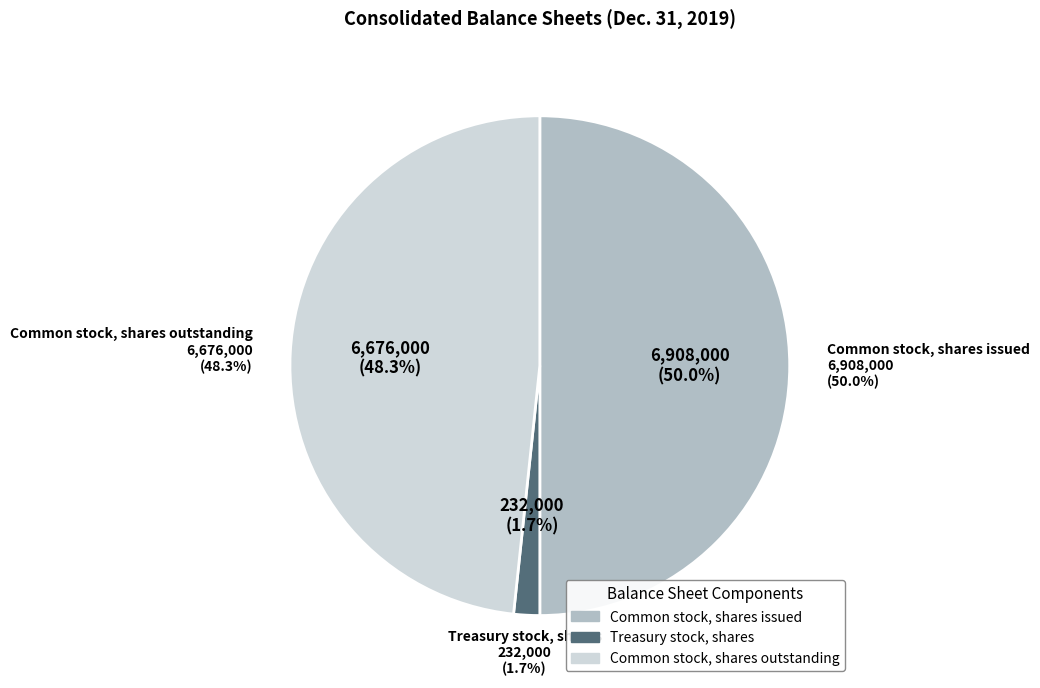

What is the total percentage of Treasury stock, shares and Common stock, shares outstanding?

50.0%